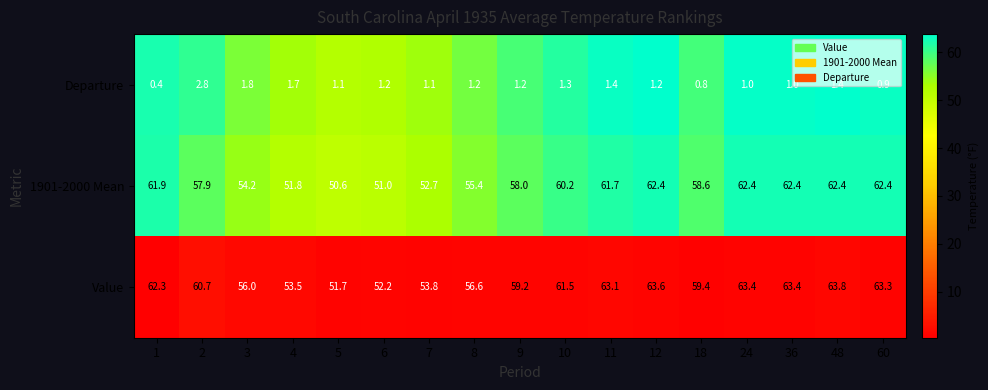

Which series has the largest range (max minus min)?

Value